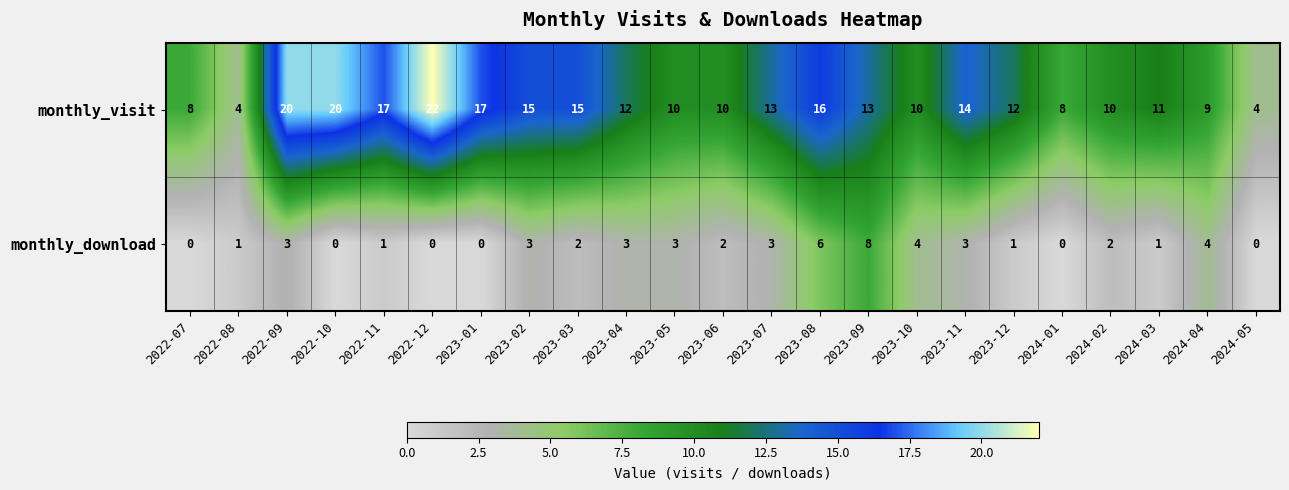

True or false: monthly_download has a value of 2 at 2024-02.

True